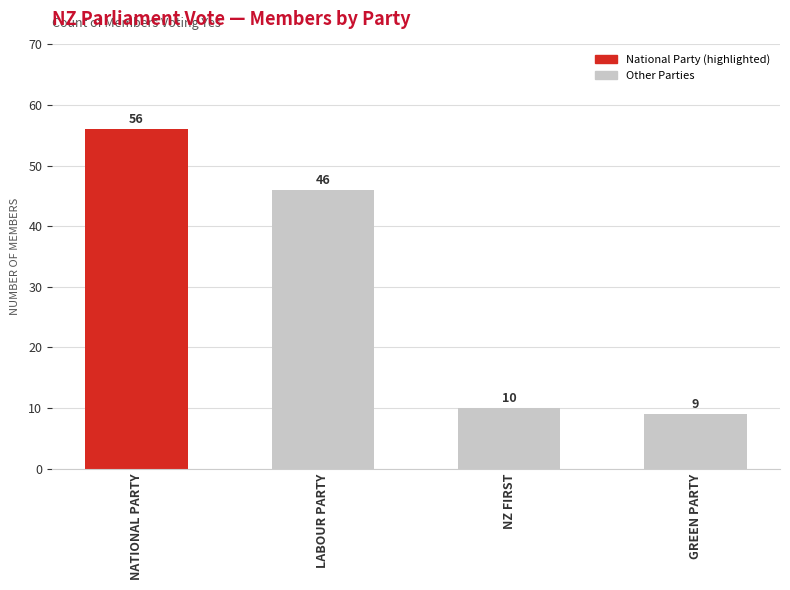

Reading left to right, transcribe all the data shown in this chart.

56	46	10	9